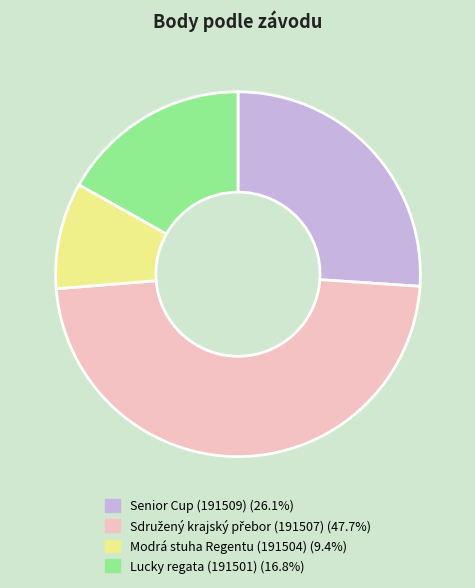

What is the smallest slice in the pie chart?

Modrá stuha Regentu (191504)